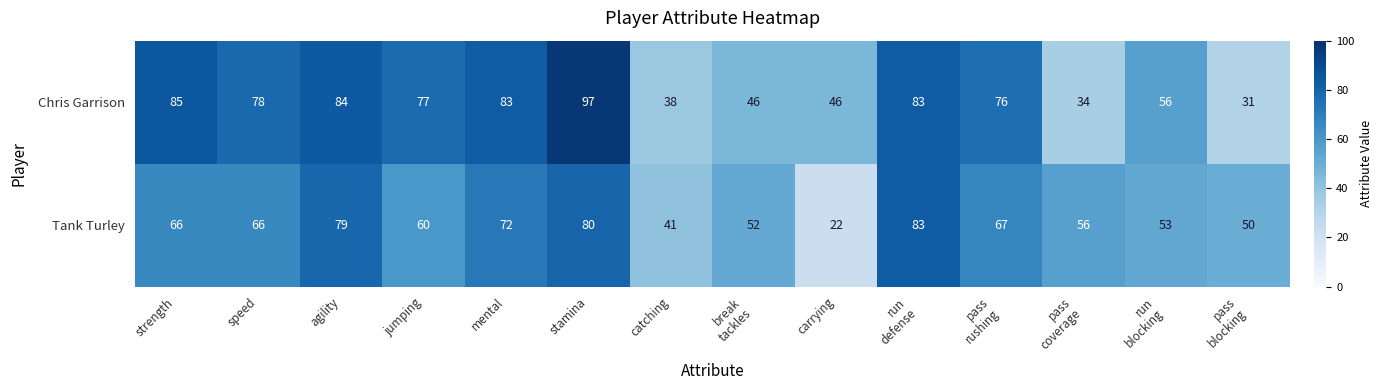

What is the sum of all Chris Garrison values?

914